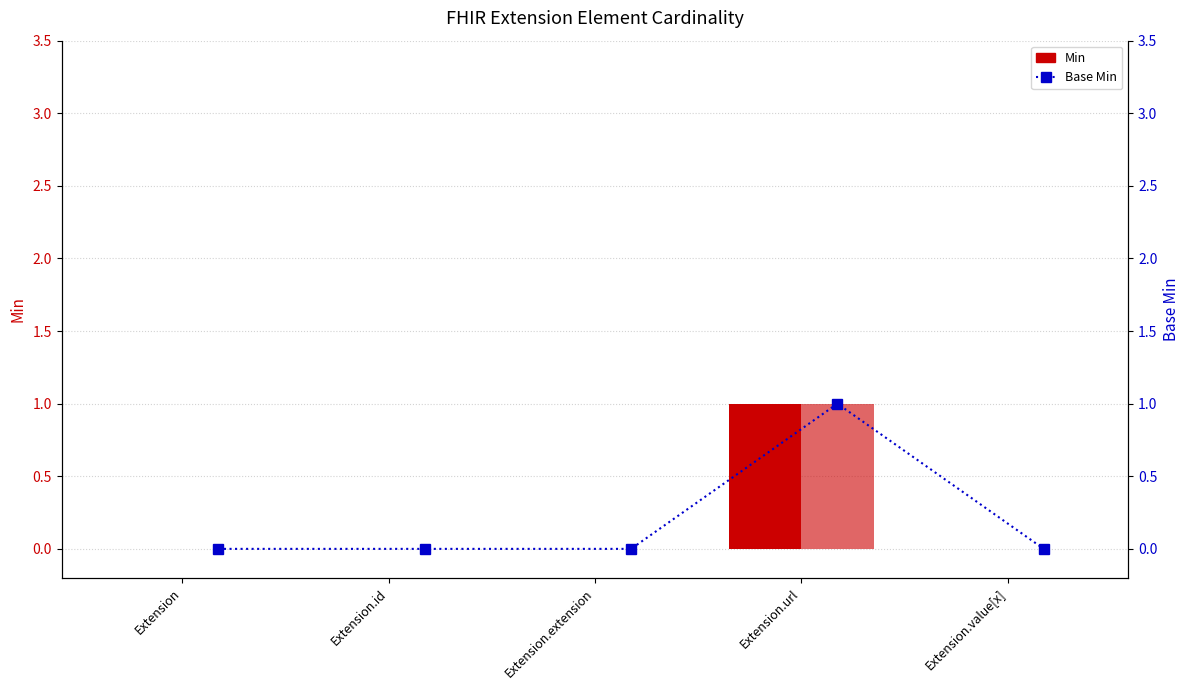

What is the maximum value shown in the chart?

1